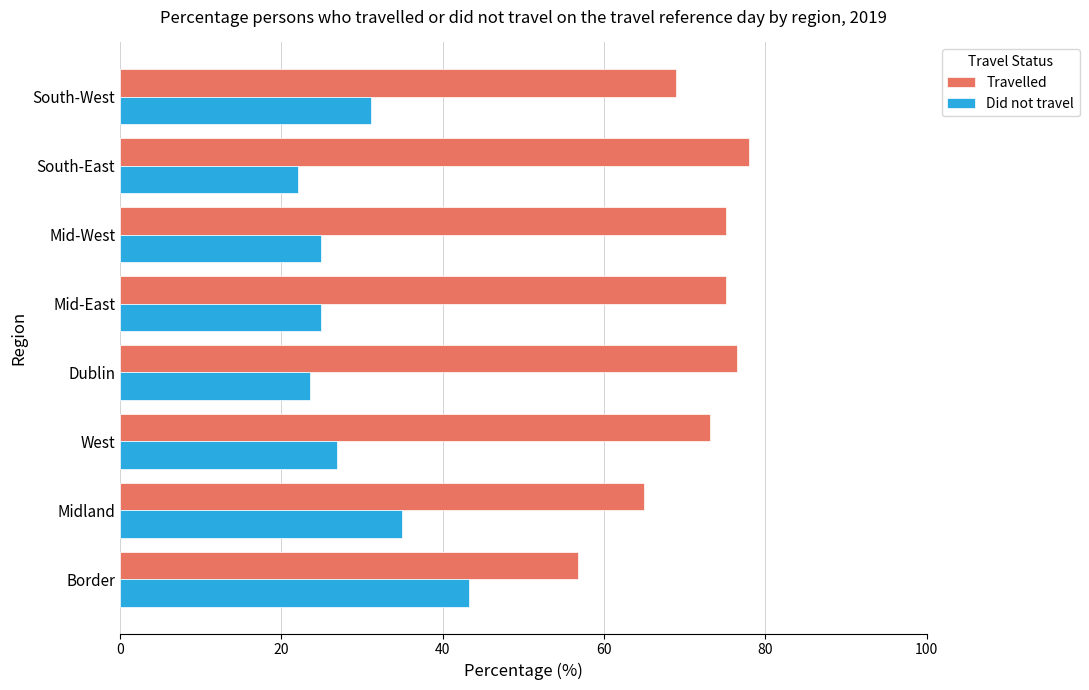

Rank the series by their maximum value, from lowest to highest.

Did not travel, Travelled